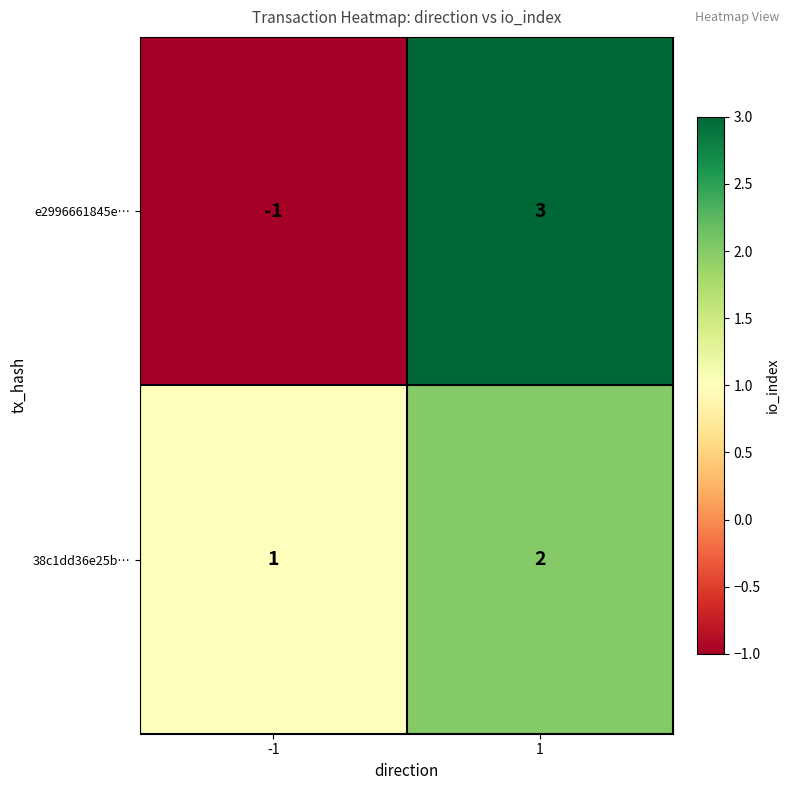

Reading left to right, extract all data points from this chart.

e2996661845e…: -1=-1	1=3
38c1dd36e25b…: -1=1	1=2